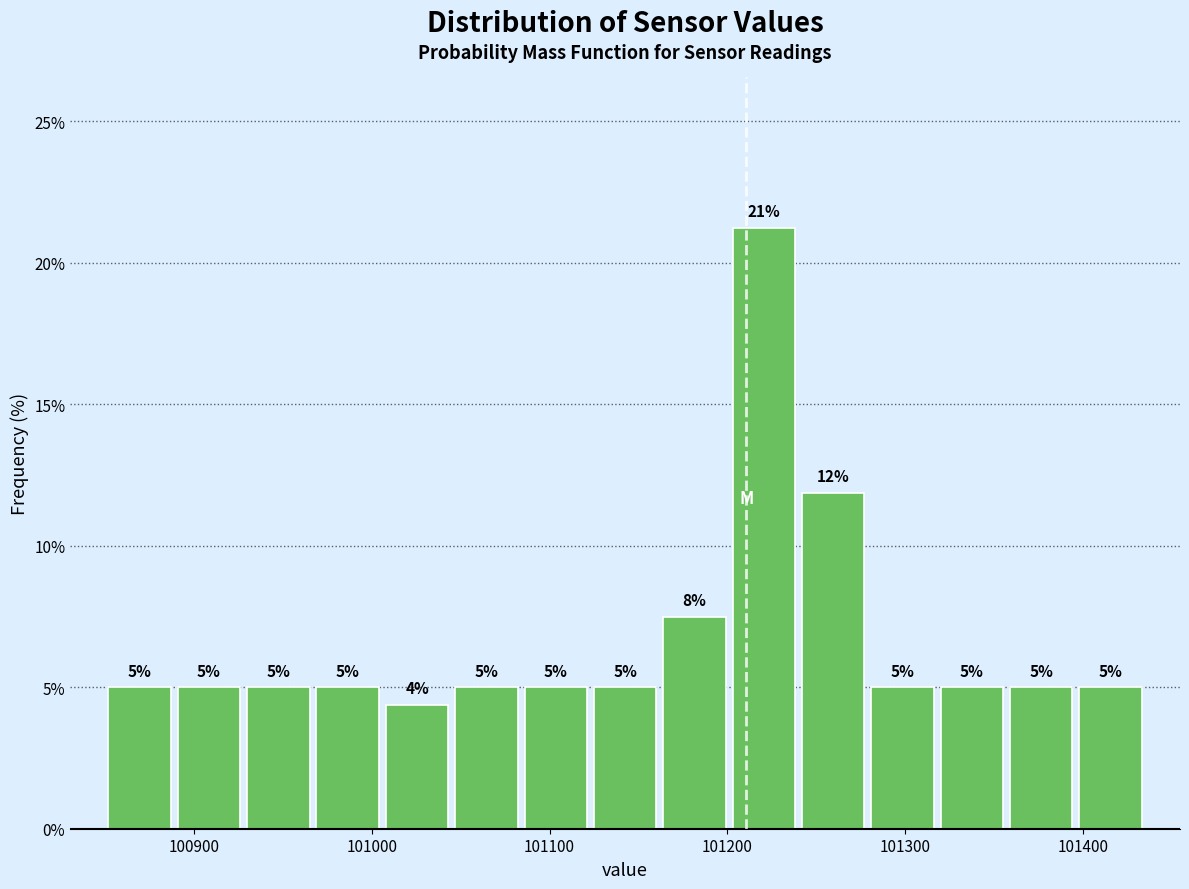

Around what value on the x-axis is the tallest bar? Give the approximate position of its centre, as read against the axis.

101220